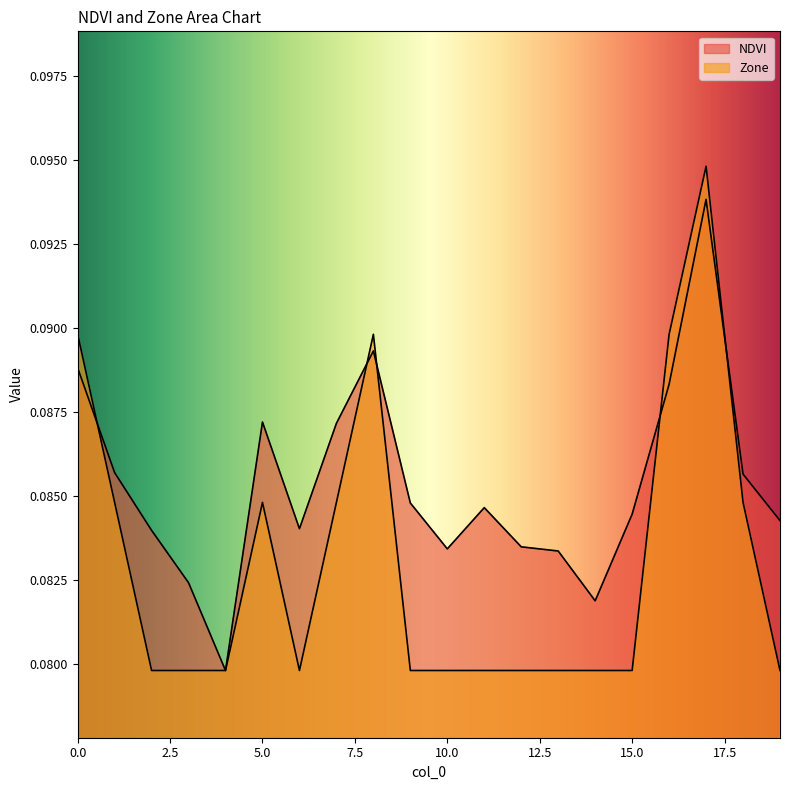

Between which two adjacent categories do Zone and NDVI first intersect?

0 and 1